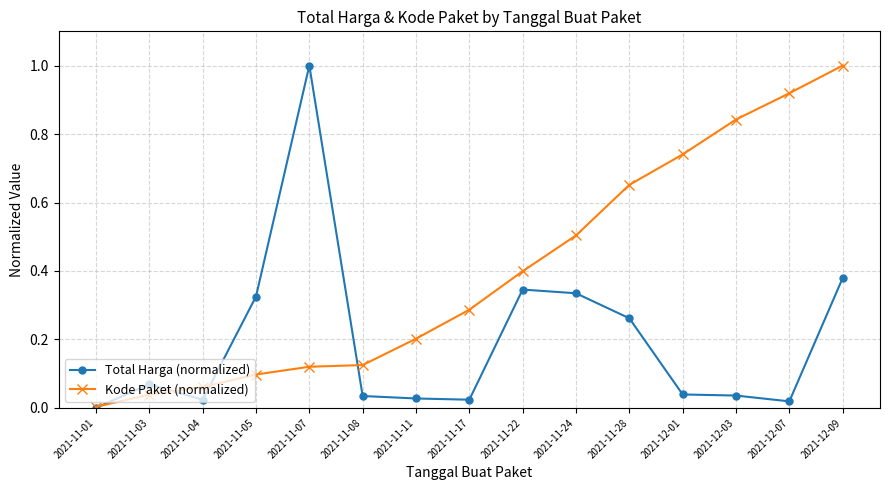

How many categories are shown in the chart?

15